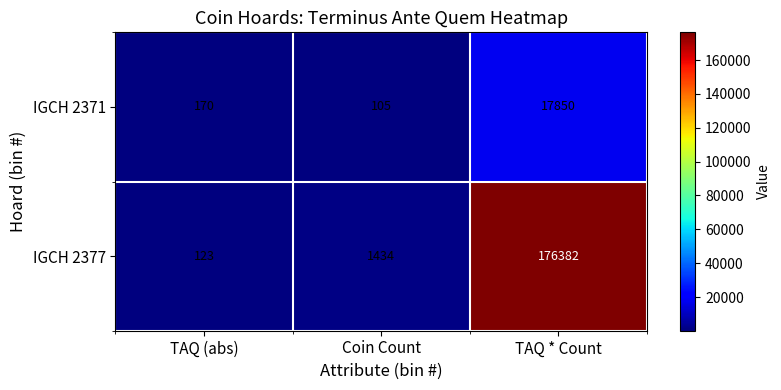

Reading left to right, what are all the values shown in this chart?

IGCH 2371: 170	105	17850
IGCH 2377: 123	1434	176382